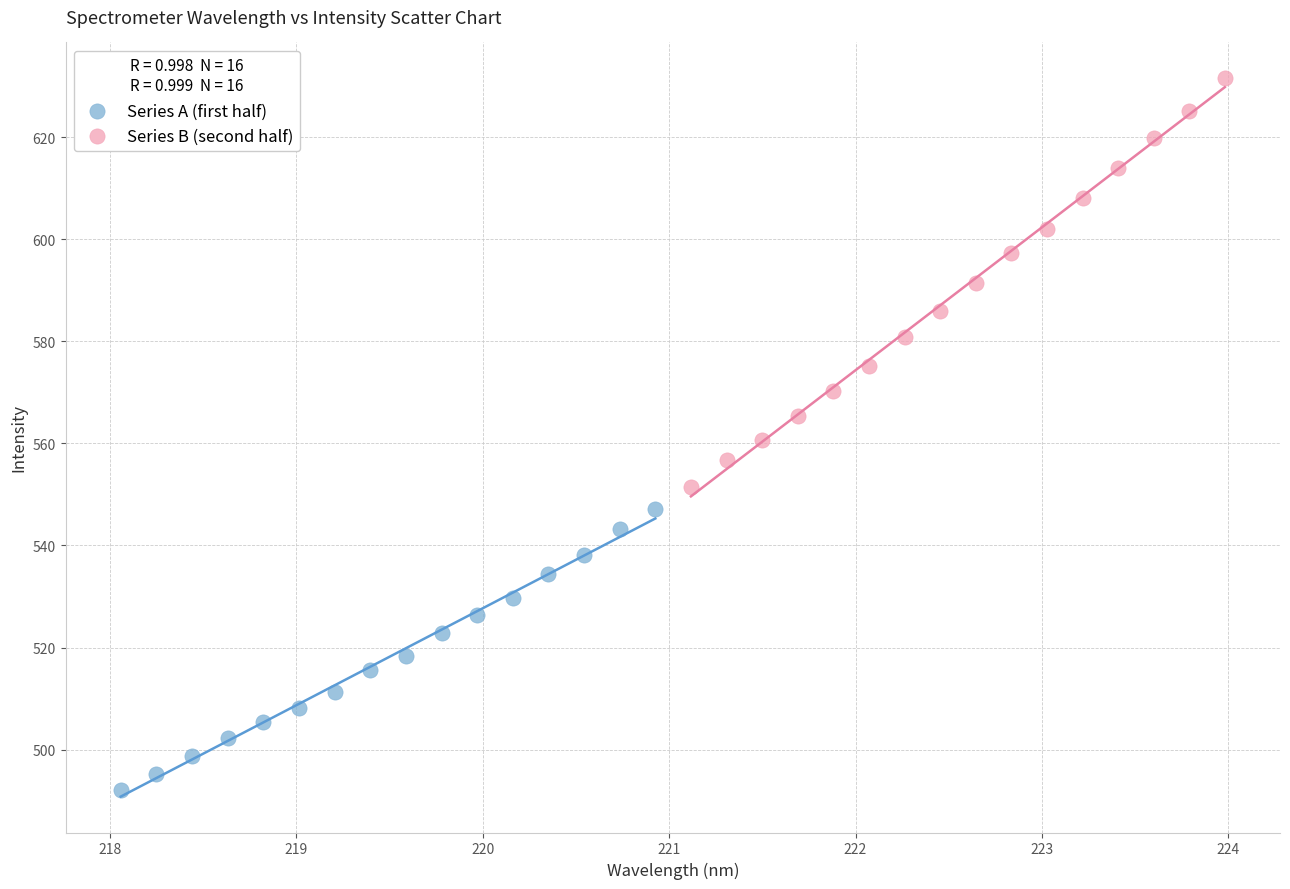

Which series has the widest spread of Y values?

Series B (second half)